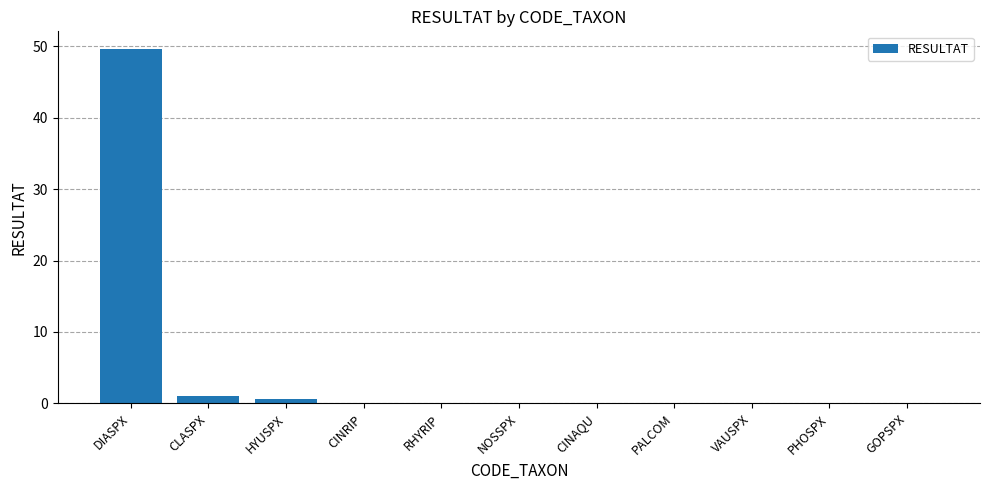

The chart shows a value of 0.0 at PHOSPX. True or false?

True